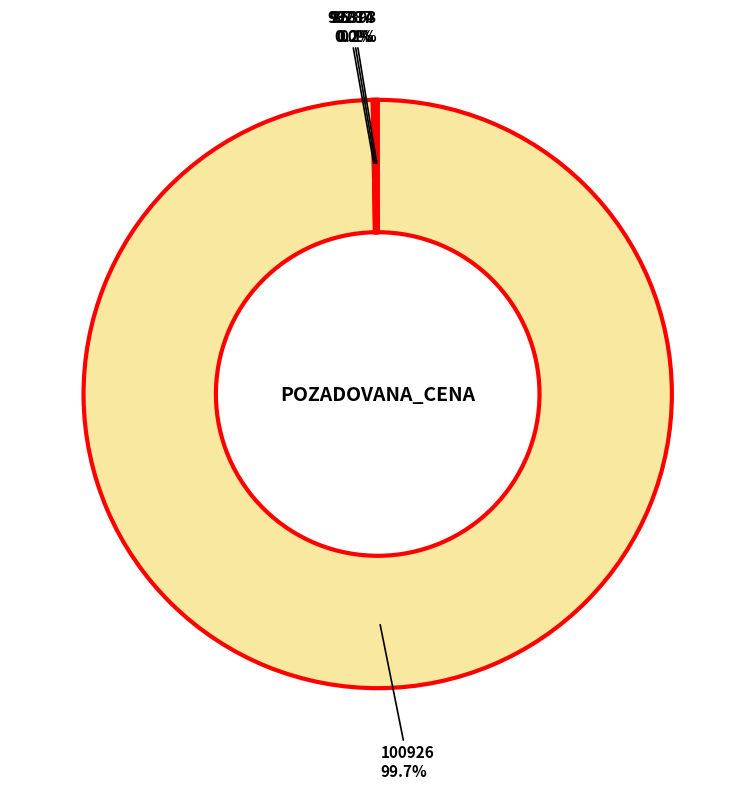

Is there a majority slice in this chart?

Yes